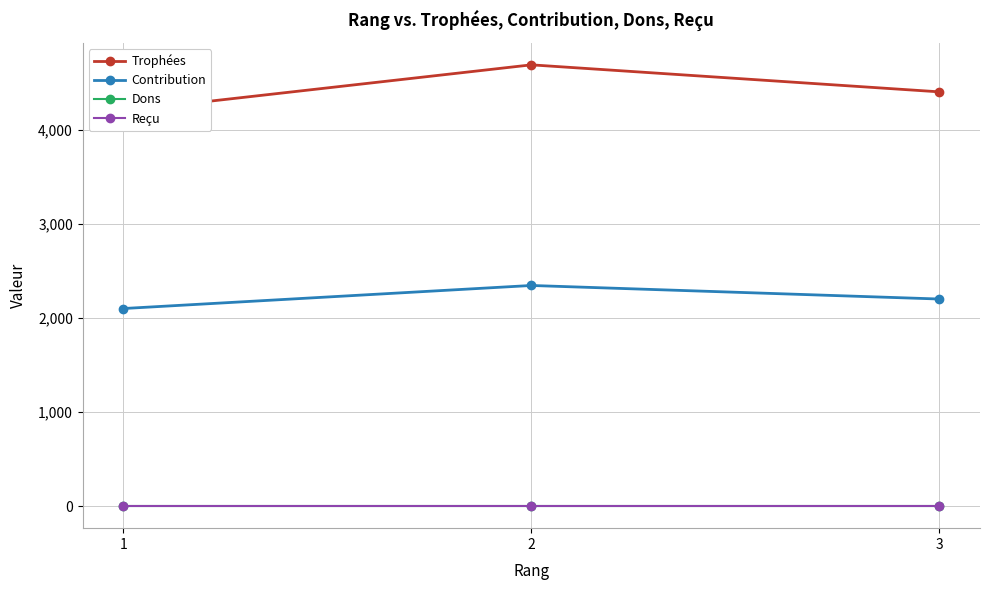

How many data points in Trophées are above 4403?

1